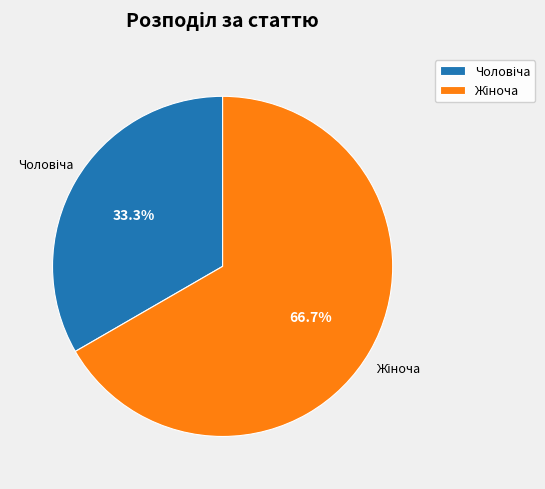

Is there a majority slice in this chart?

Yes